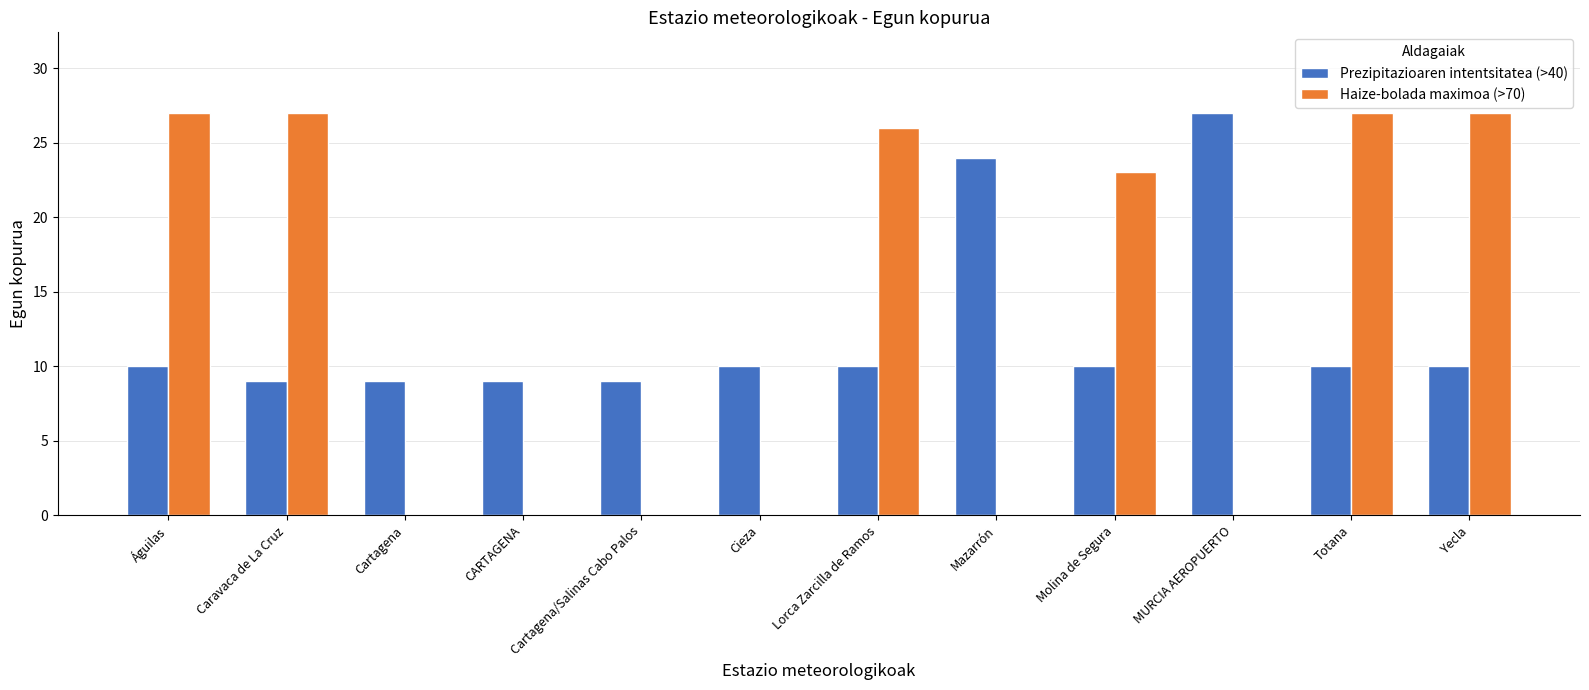

At which label is Haize-bolada maximoa (>70) closest to 13?

Molina de Segura